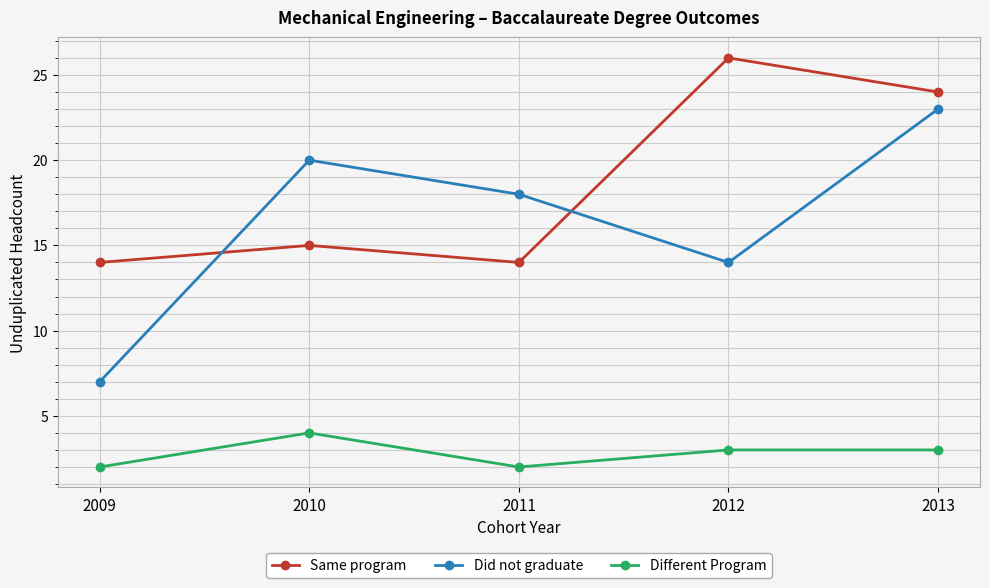

List the labels in order of Did not graduate value, largest first.

2013, 2010, 2011, 2012, 2009